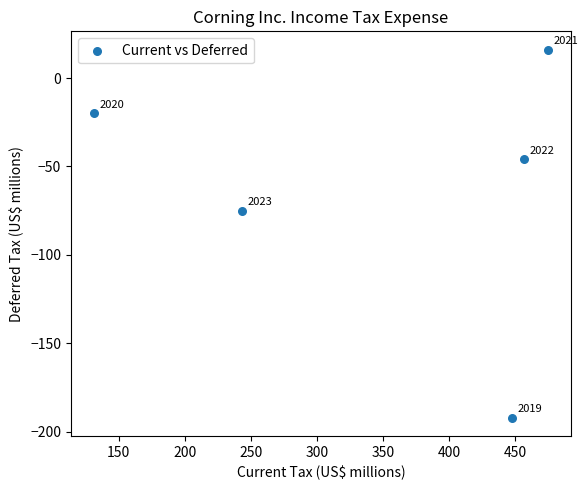

What Y value in the scatter plot is closest to -88?

-75